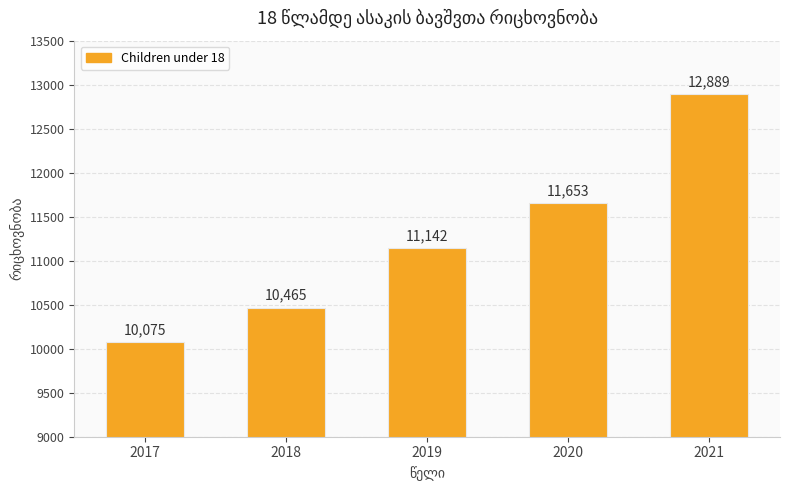

Rank the categories by value from highest to lowest.

2021, 2020, 2019, 2018, 2017